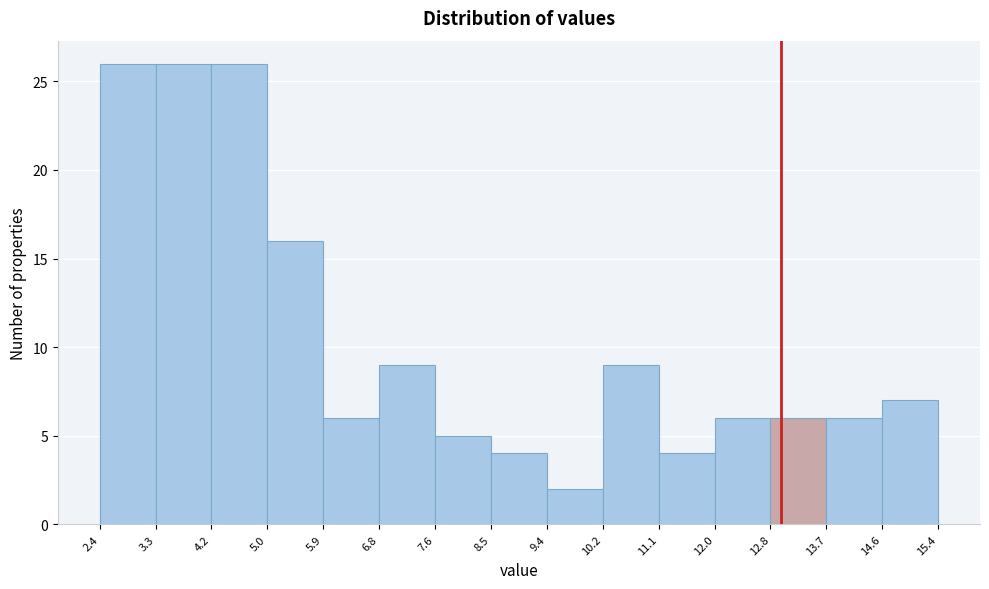

Reading left to right, transcribe this chart: for each bar, give the range it covers on the x-axis and its height. The values are not printed on the chart, so give them approximately, as read against the axis.

2.4 to 3.3: 26
3.3 to 4.2: 26
4.2 to 5.0: 26
5.0 to 5.9: 16
5.9 to 6.8: 6
6.8 to 7.6: 9
7.6 to 8.5: 5
8.5 to 9.4: 4
9.4 to 10.2: 2
10.2 to 11.1: 9
11.1 to 12.0: 4
12.0 to 12.8: 6
12.8 to 13.7: 6
13.7 to 14.6: 6
14.6 to 15.4: 7